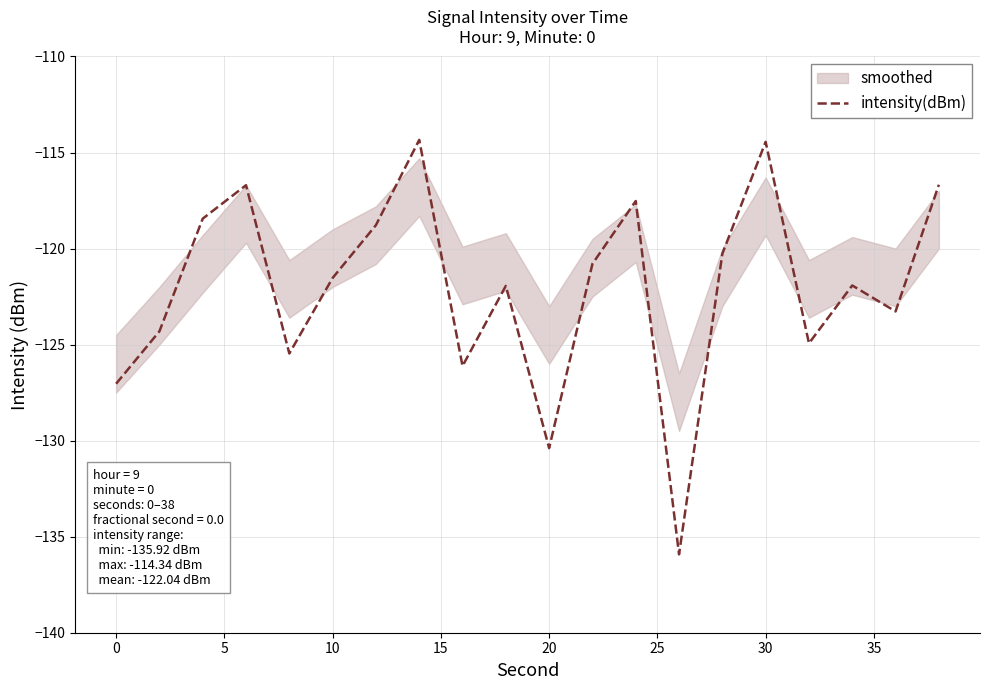

Is it true that the value at 15 is -72.4?

False